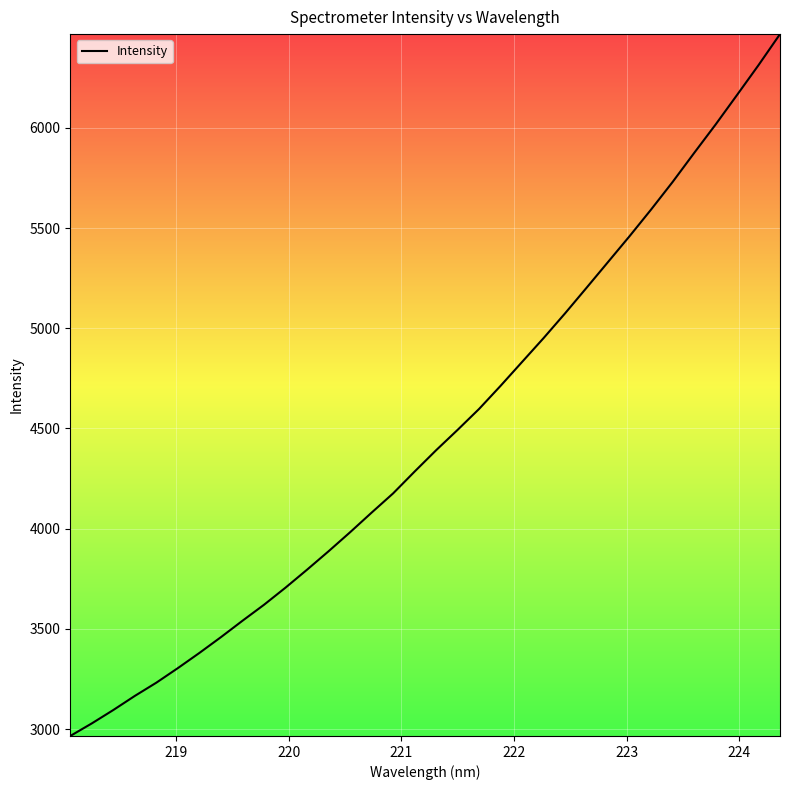

What is the maximum value shown in the chart?

6468.4